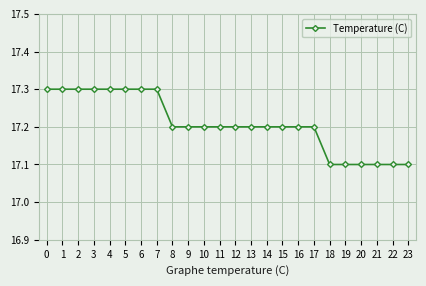

Reading left to right, what are all the values shown in this chart?

0=17.3	1=17.3	2=17.3	3=17.3	4=17.3	5=17.3	6=17.3	7=17.3	8=17.2	9=17.2	10=17.2	11=17.2	12=17.2	13=17.2	14=17.2	15=17.2	16=17.2	17=17.2	18=17.1	19=17.1	20=17.1	21=17.1	22=17.1	23=17.1